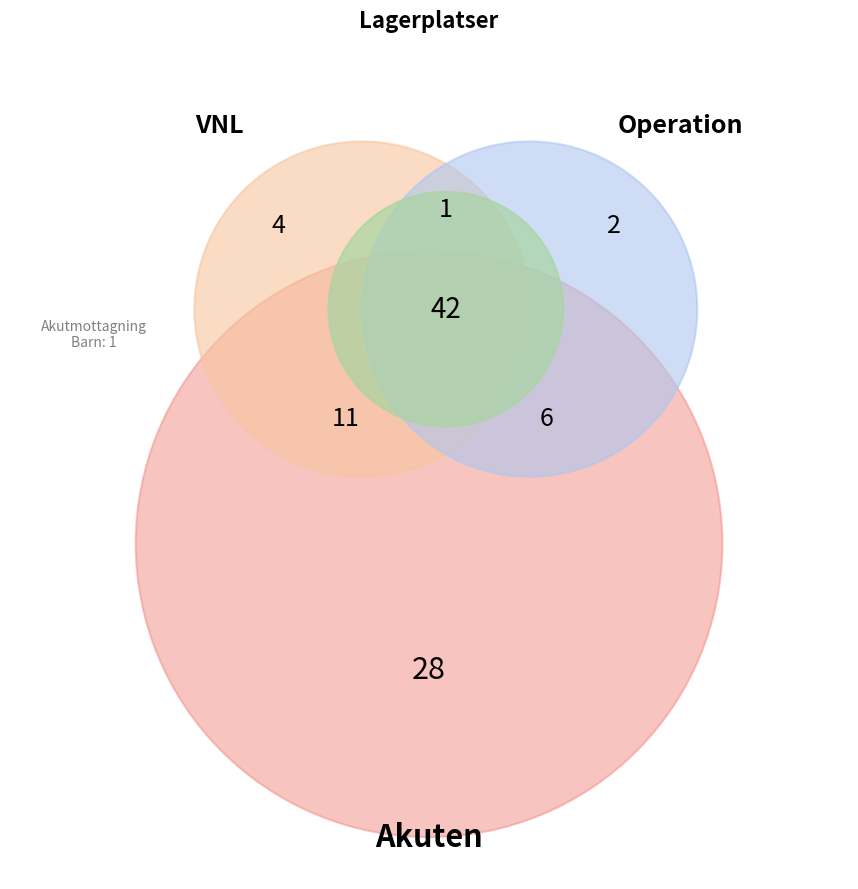

How many slices are in this pie chart?

6